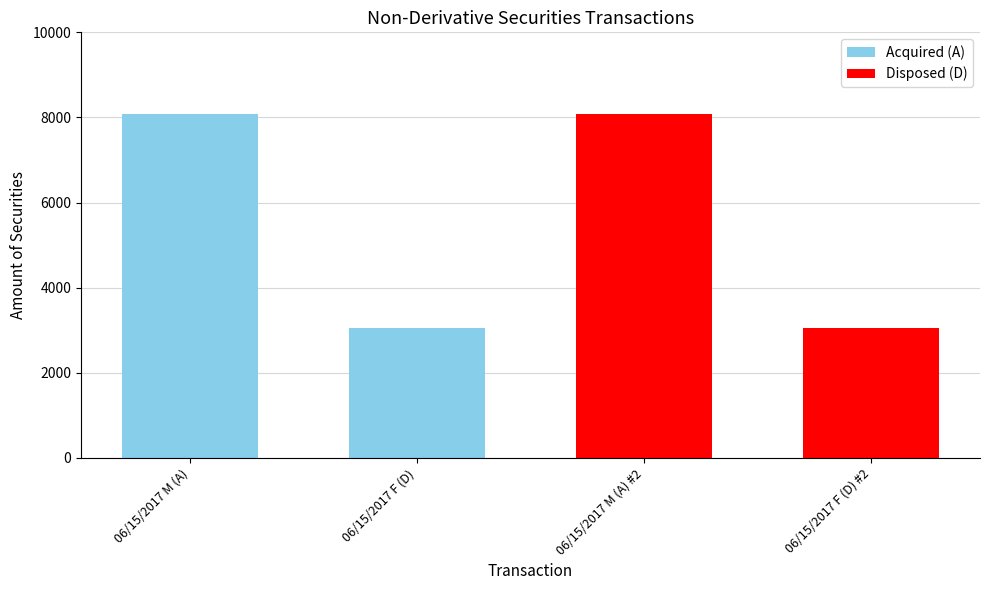

What is the difference between the values at 06/15/2017 M (A) and 06/15/2017 F (D)?

5049